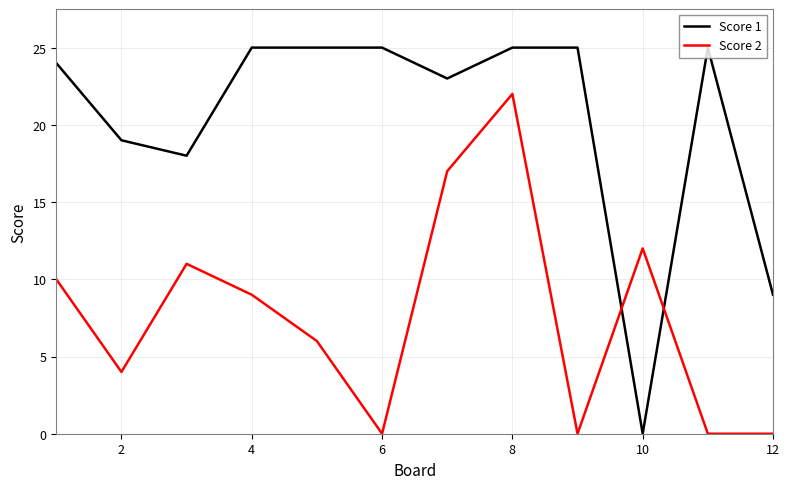

List the series in order of their peak value, lowest first.

Score 2, Score 1